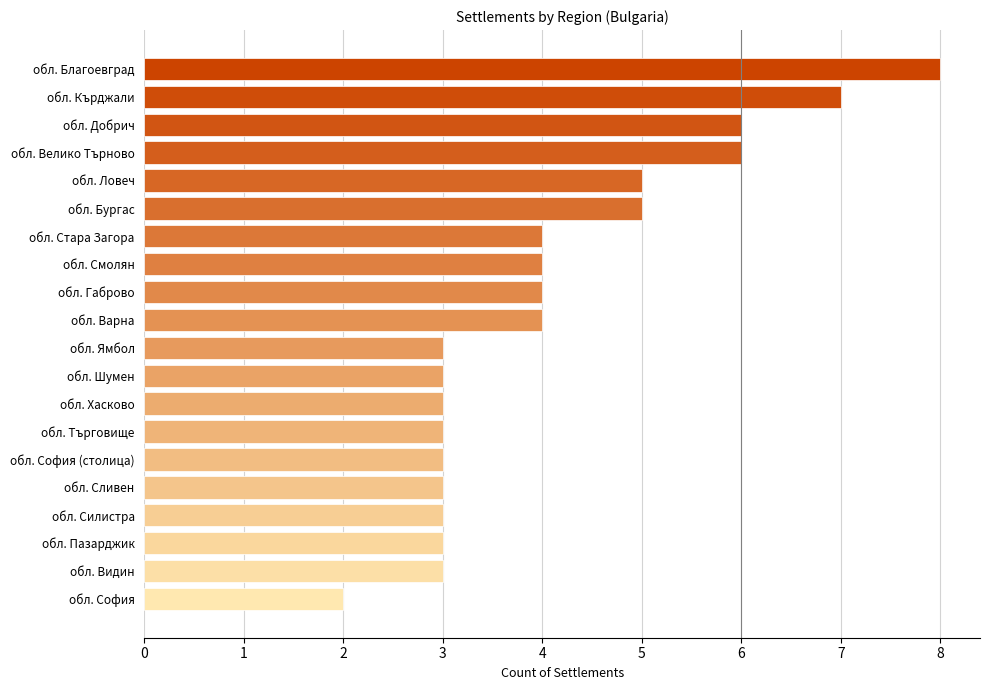

What is the greatest value displayed?

8